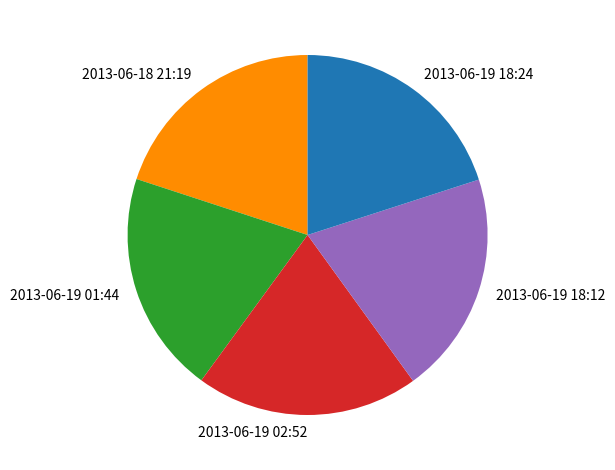

Is it true that 2013-06-19 01:44 is 8% of the pie?

False